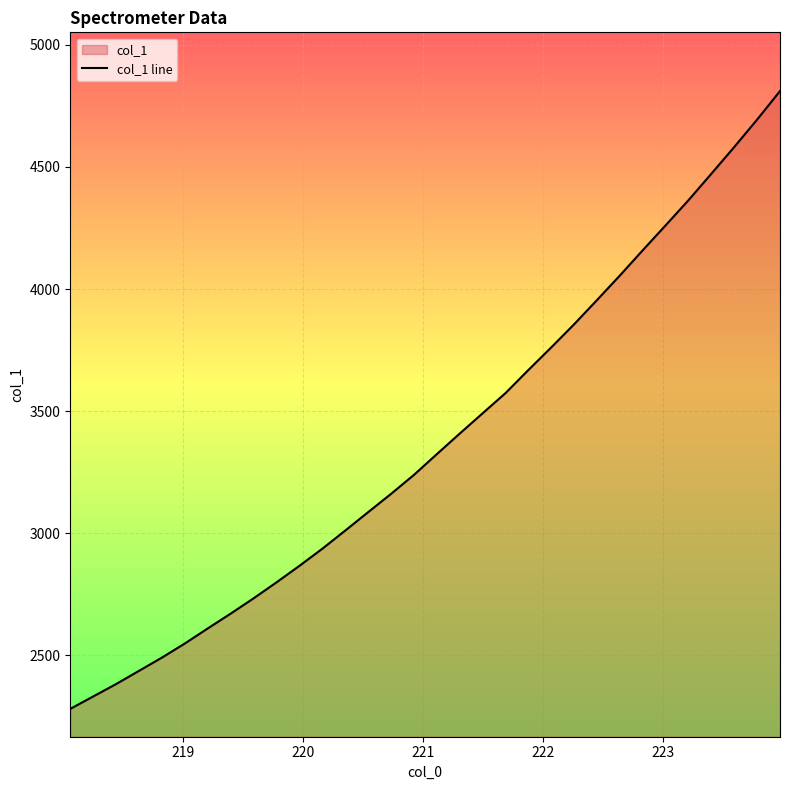

What is the difference between the maximum and minimum values?

2529.6